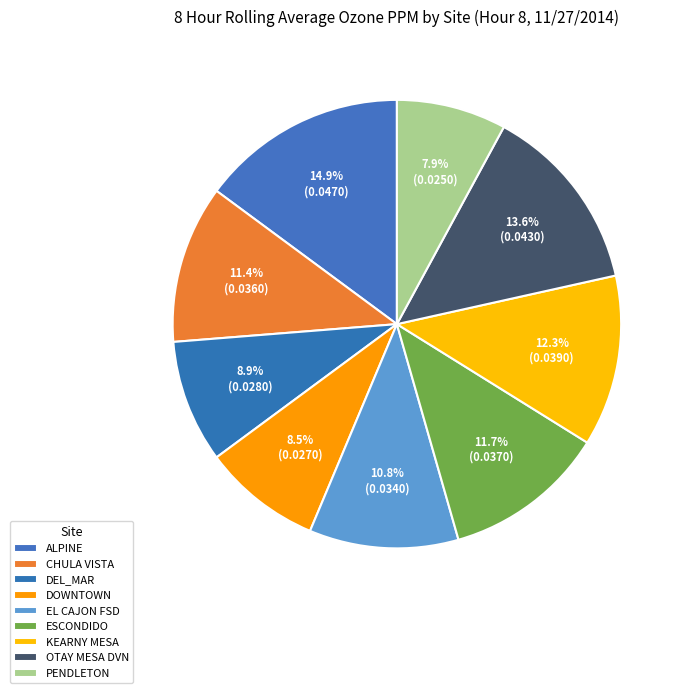

Count the number of slices in the pie.

9